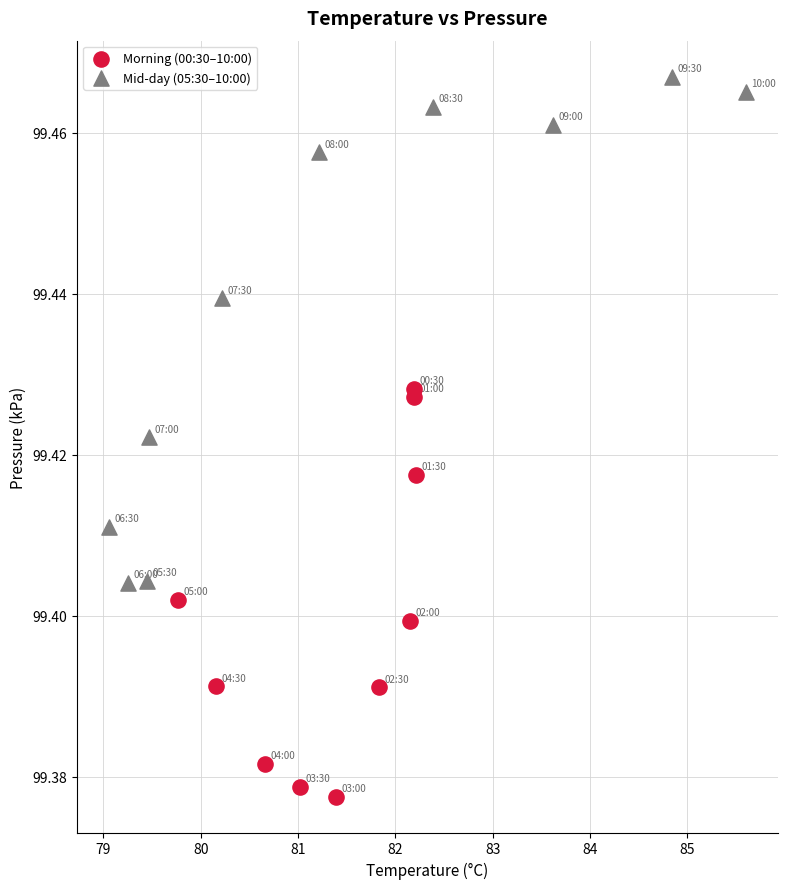

Which series reaches the minimum Y coordinate?

Morning (00:30–10:00)